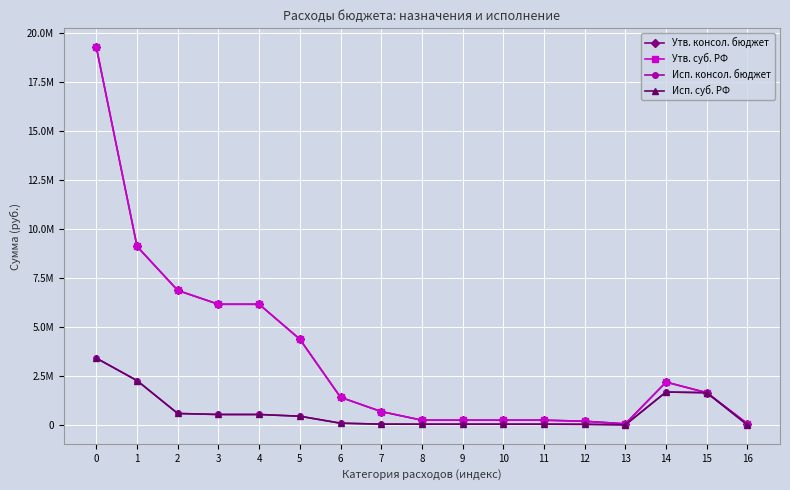

In Исп. суб. РФ, how many points are lower than both neighbors (excluding endpoints)?

1